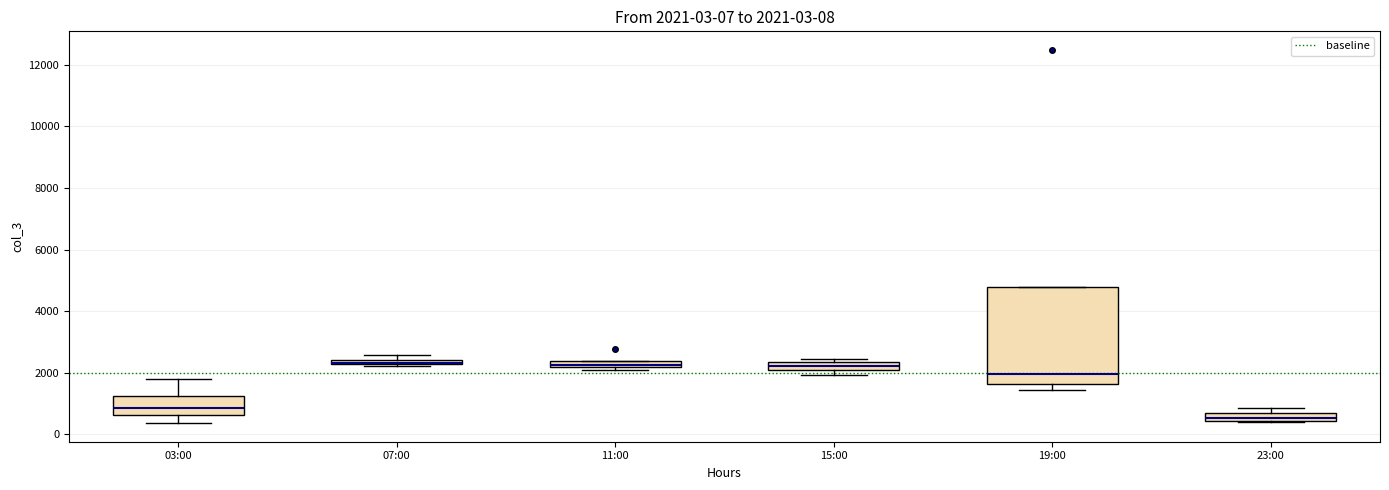

Comparing the boxes themselves (not the whiskers), which one is the tallest?

19:00